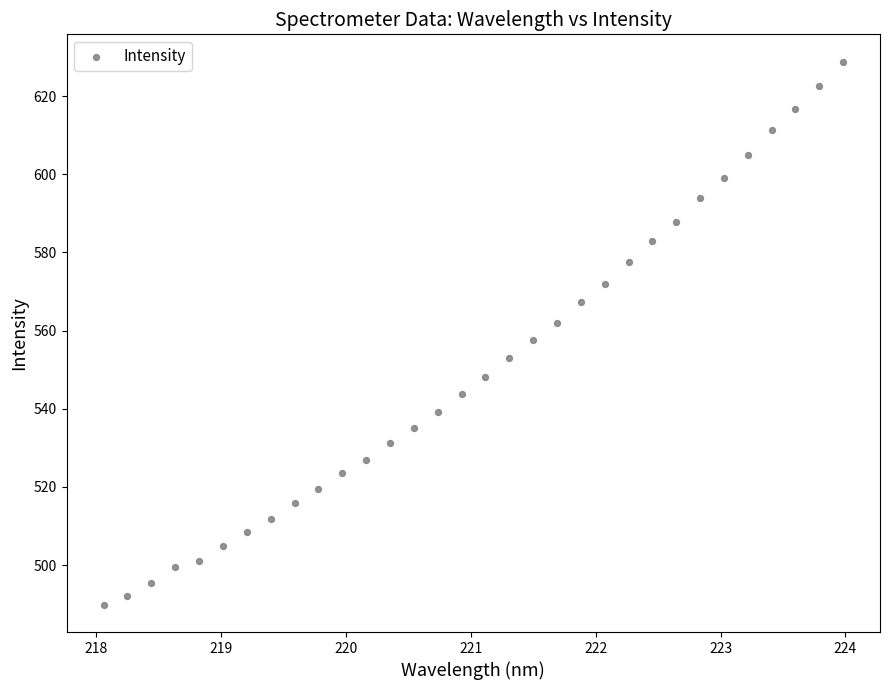

What is the range of Y values (max minus min)?

139.0